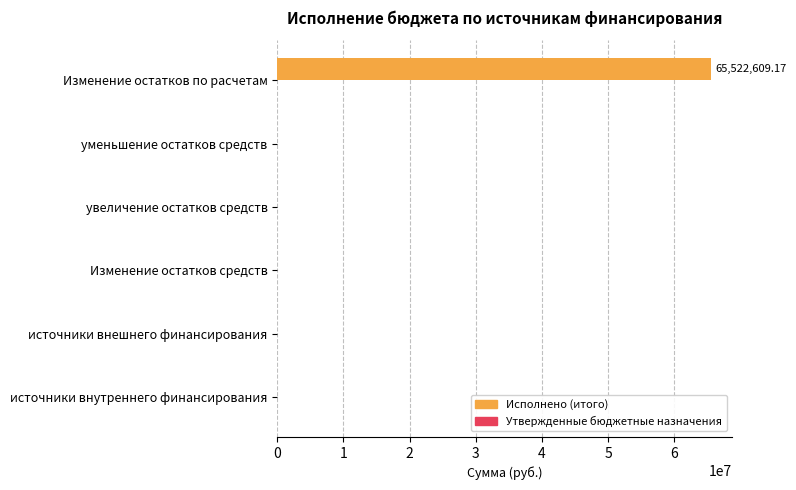

What is the sum of all values?

65522609.2